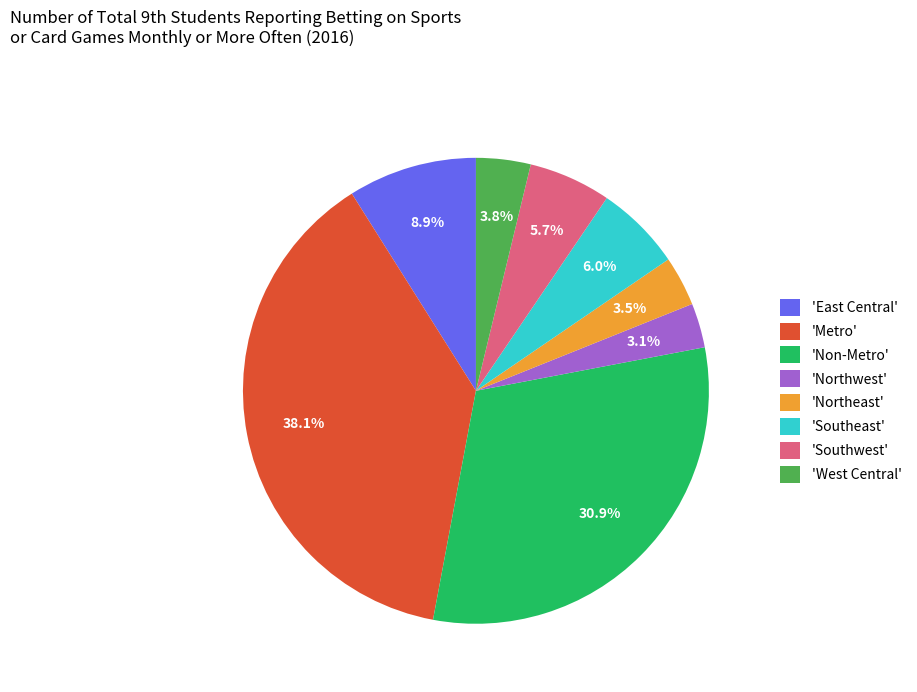

To the nearest percent, what is the difference between the largest and smallest slice percentages?

35%